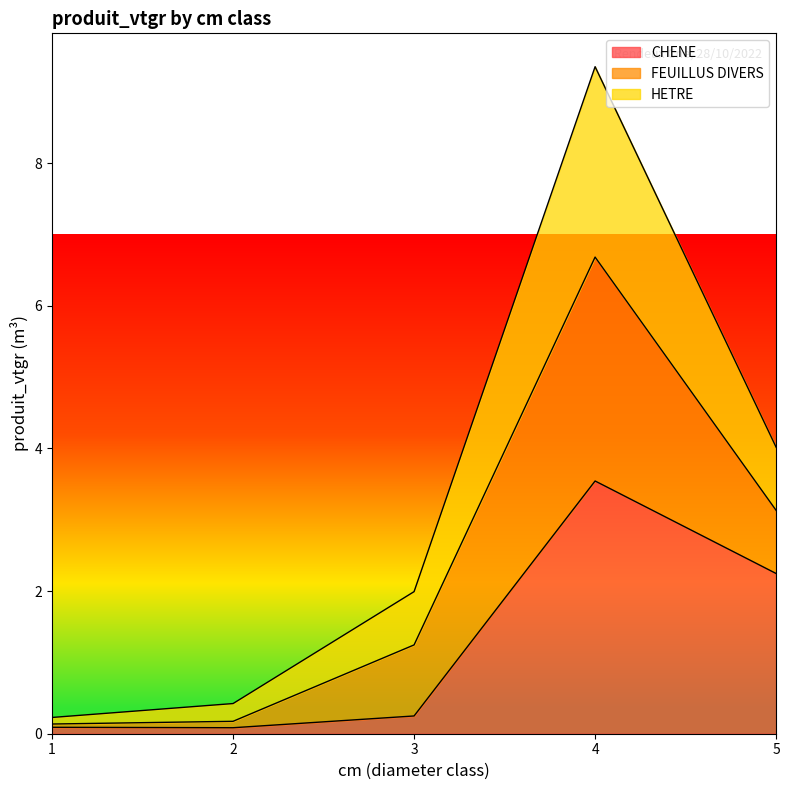

How many data points in HETRE are above 1?

3